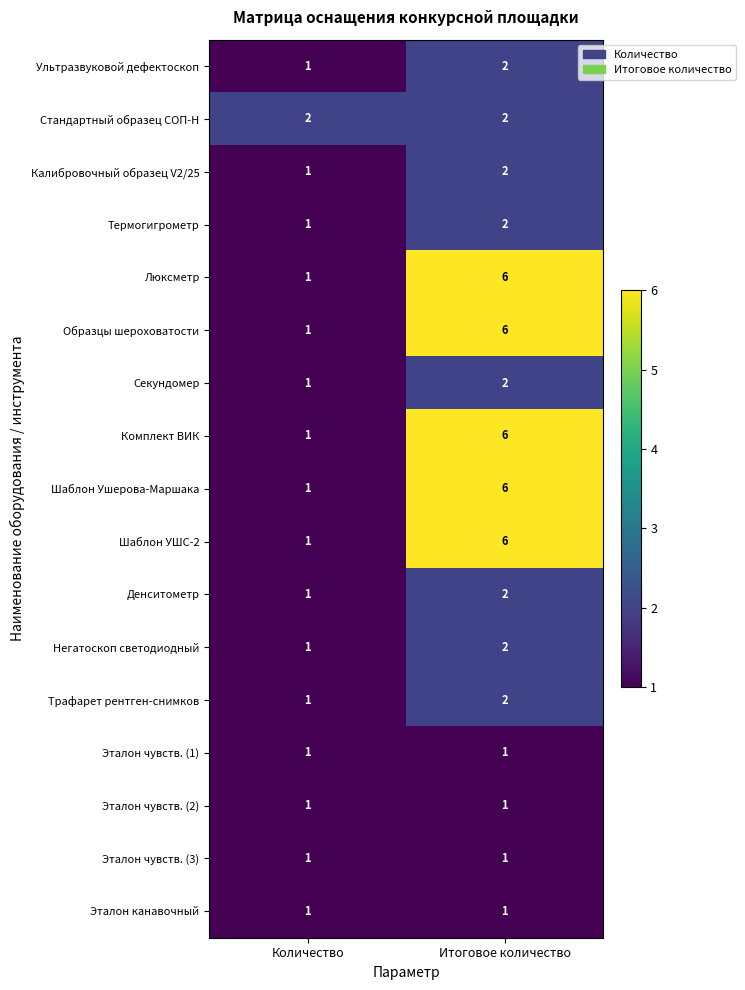

What is the difference between the highest and lowest values at Итоговое количество?

5